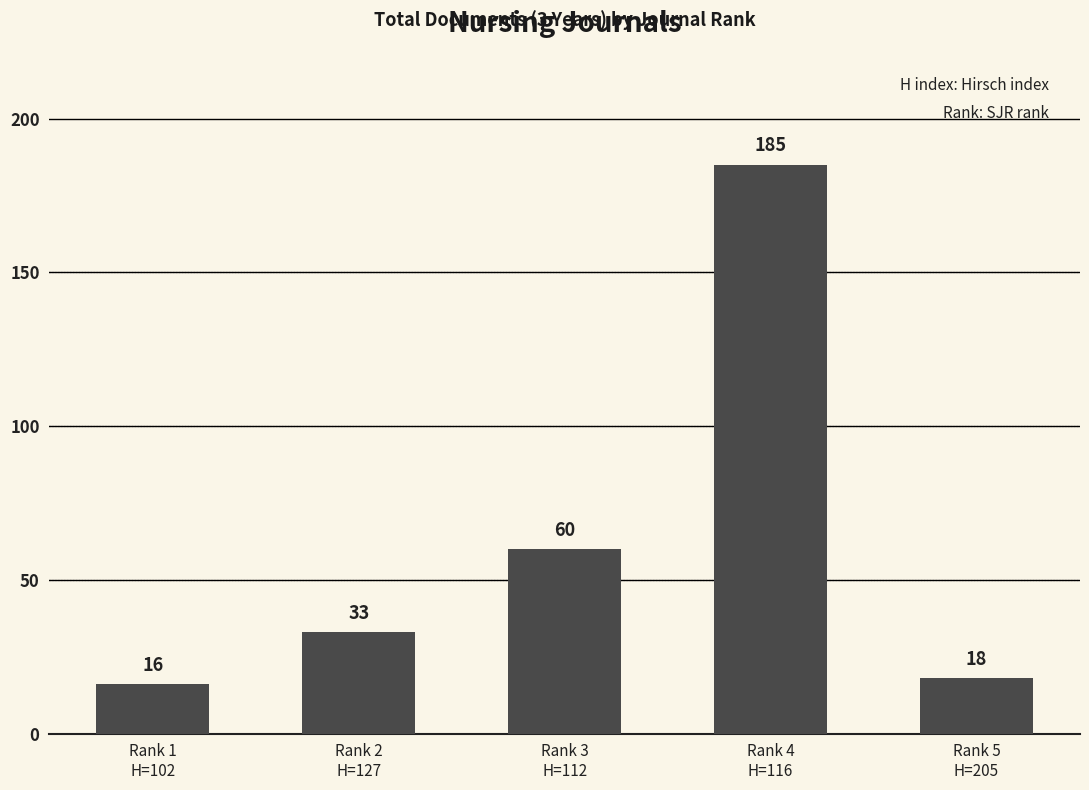

Are the bars horizontal?

No